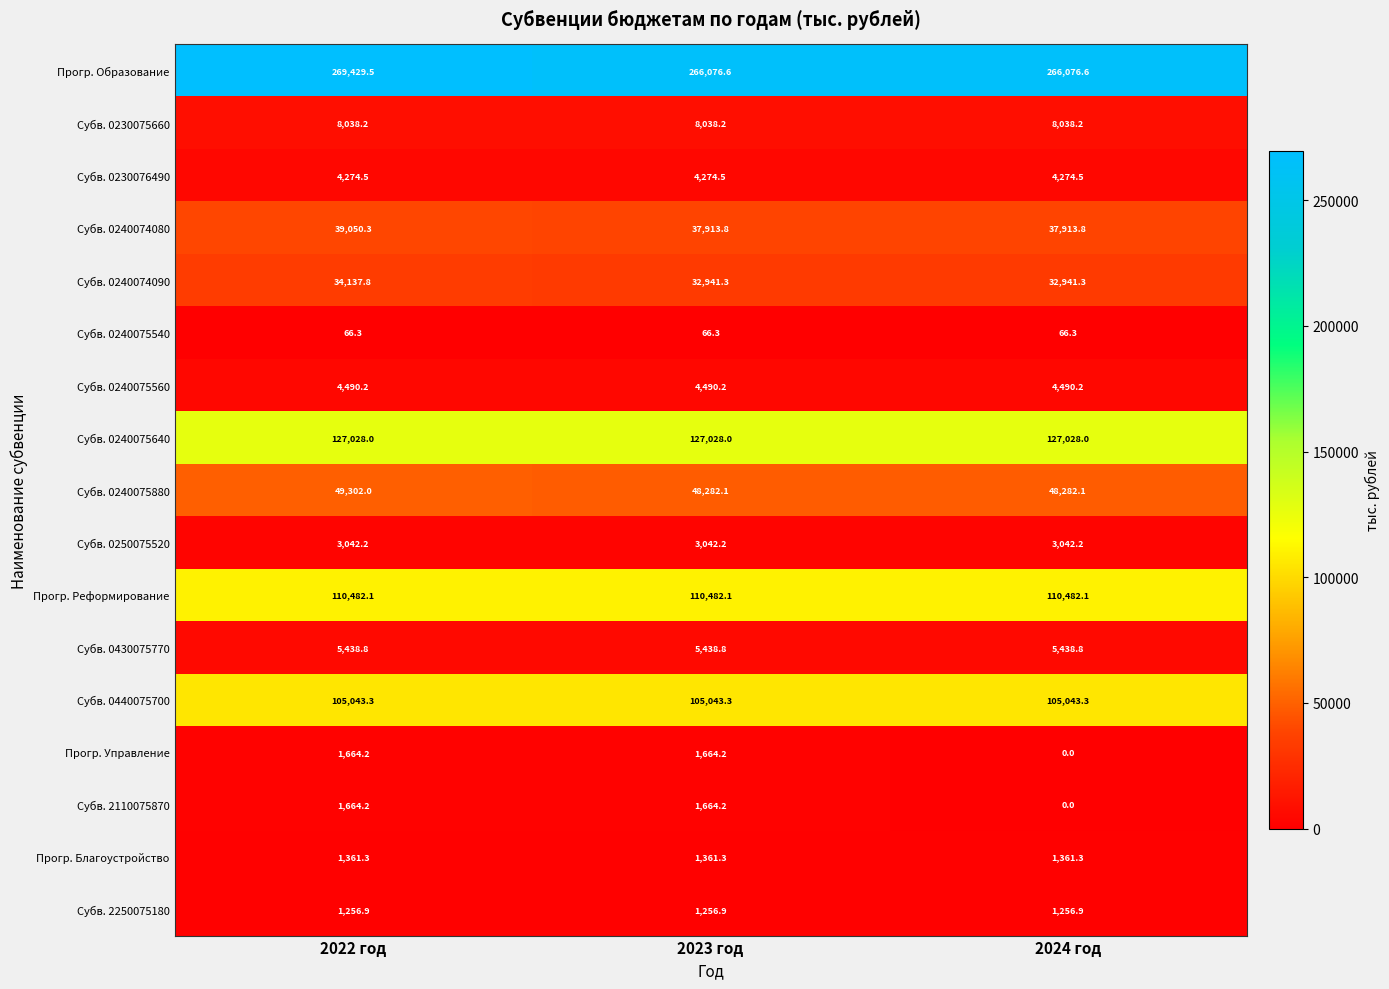

Is the value of Субв. 0240074080 at 2024 год greater than the value of Прогр. Реформирование at 2022 год?

No